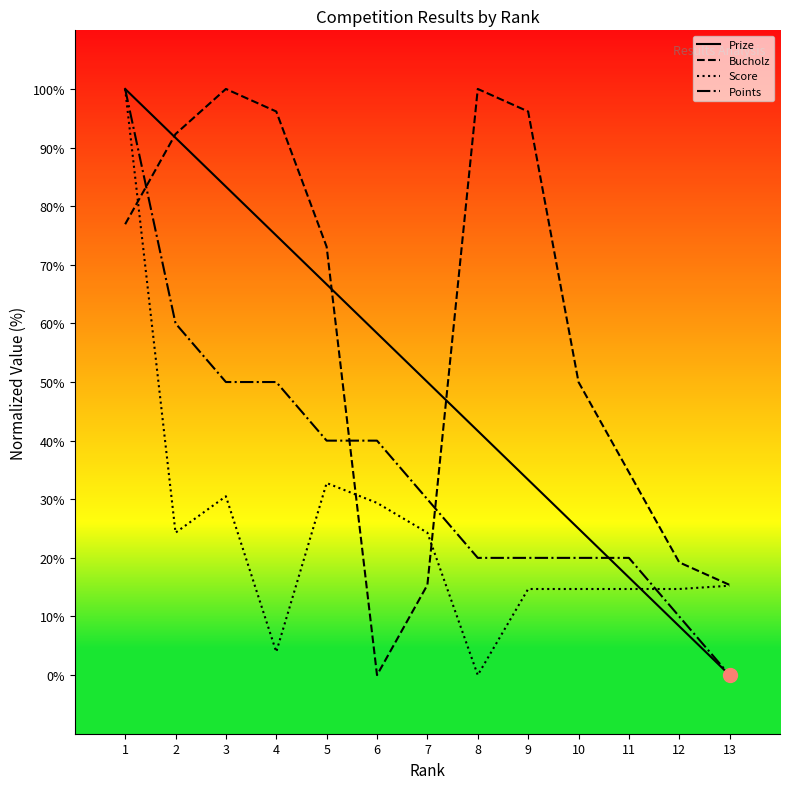

The value of Points at 5 is 40.0. True or false?

True